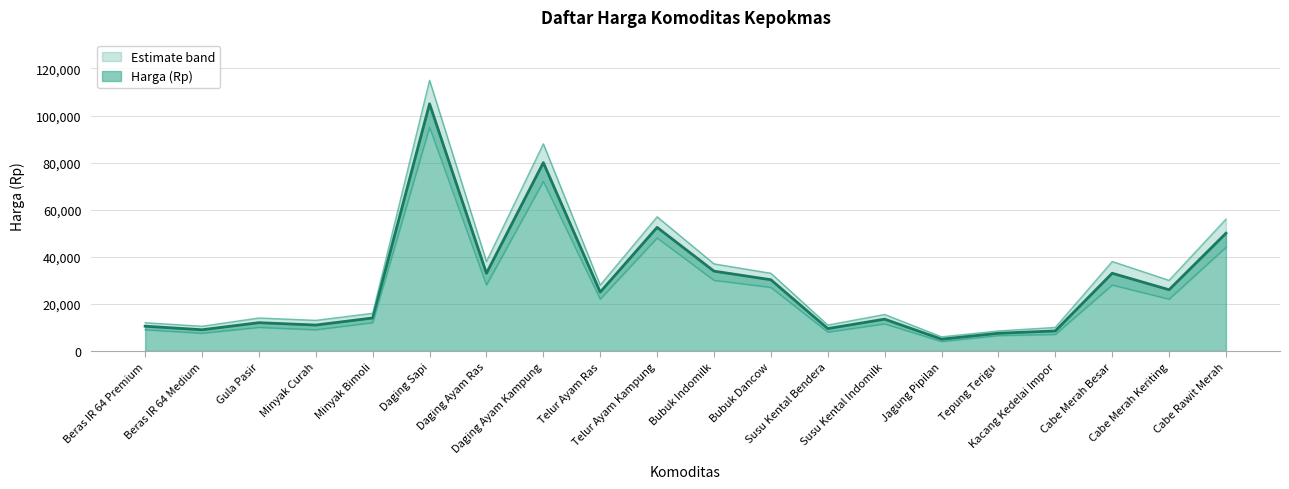

Rank the categories by value from highest to lowest.

Daging Sapi, Daging Ayam Kampung, Telur Ayam Kampung, Cabe Rawit Merah, Bubuk Indomilk, Daging Ayam Ras, Cabe Merah Besar, Bubuk Dancow, Cabe Merah Keriting, Telur Ayam Ras, Minyak Bimoli, Susu Kental Indomilk, Gula Pasir, Minyak Curah, Beras IR 64 Premium, Susu Kental Bendera, Beras IR 64 Medium, Kacang Kedelai Impor, Tepung Terigu, Jagung Pipilan